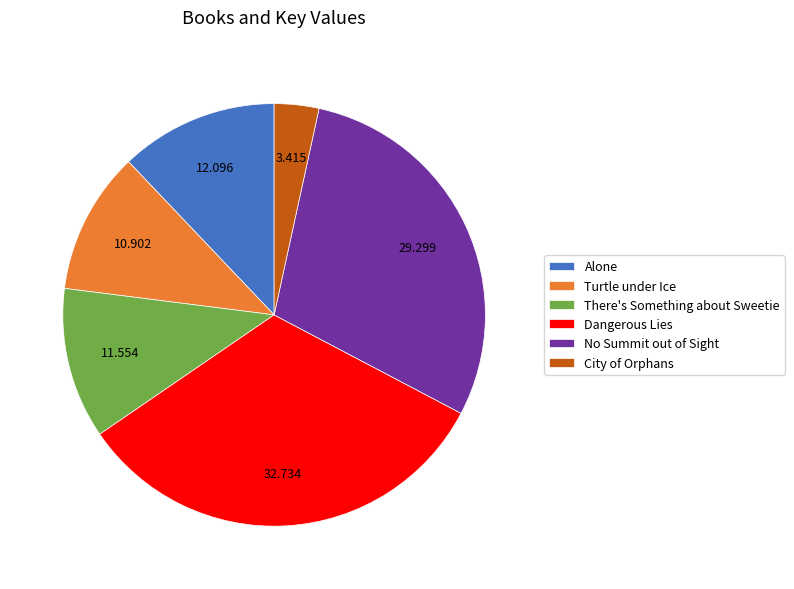

Rank the categories by value from lowest to highest.

City of Orphans, Turtle under Ice, There's Something about Sweetie, Alone, No Summit out of Sight, Dangerous Lies